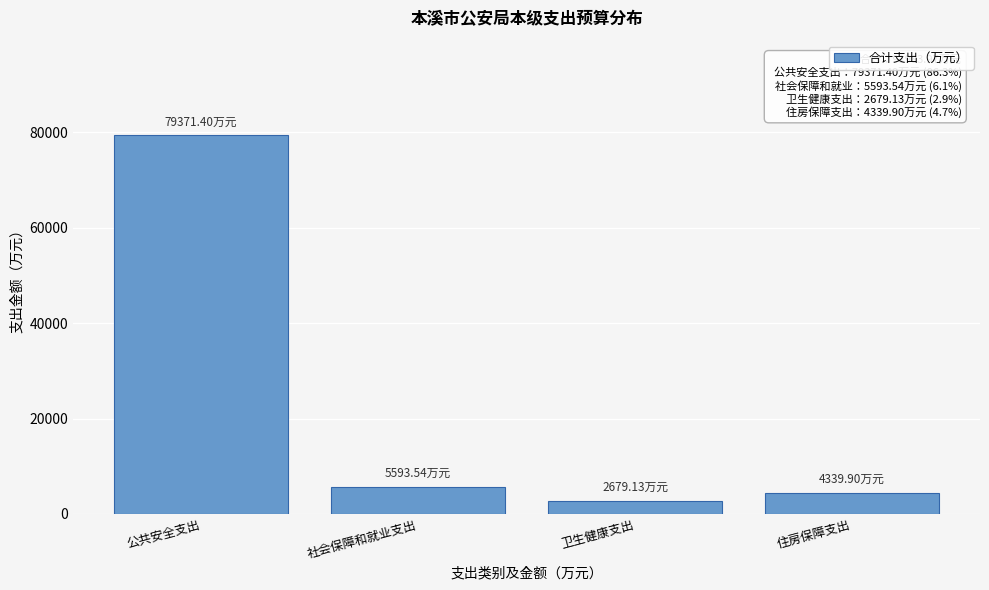

Which category has the highest value across all series?

公共安全支出